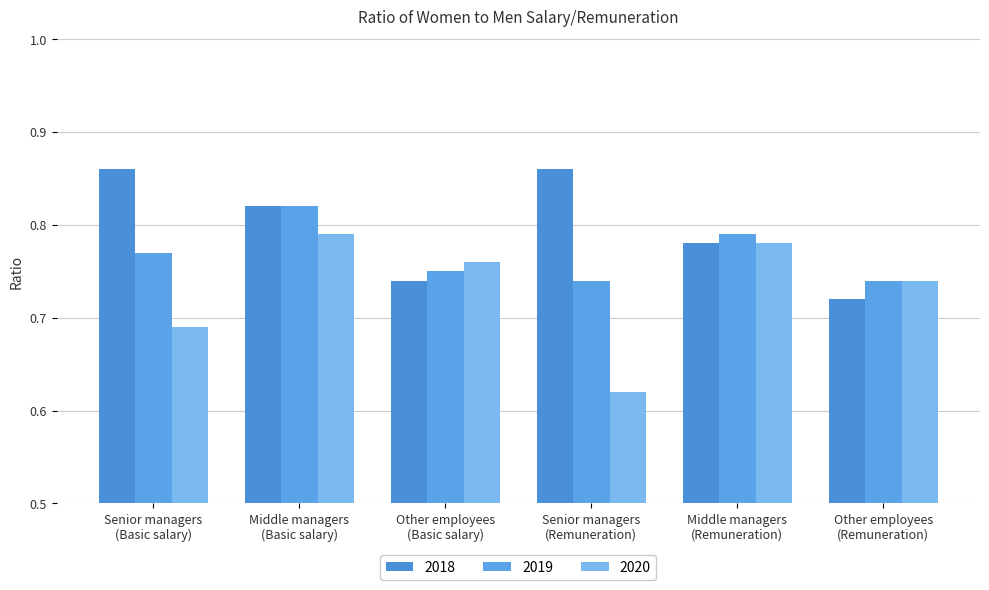

Does the chart contain stacked bars?

No